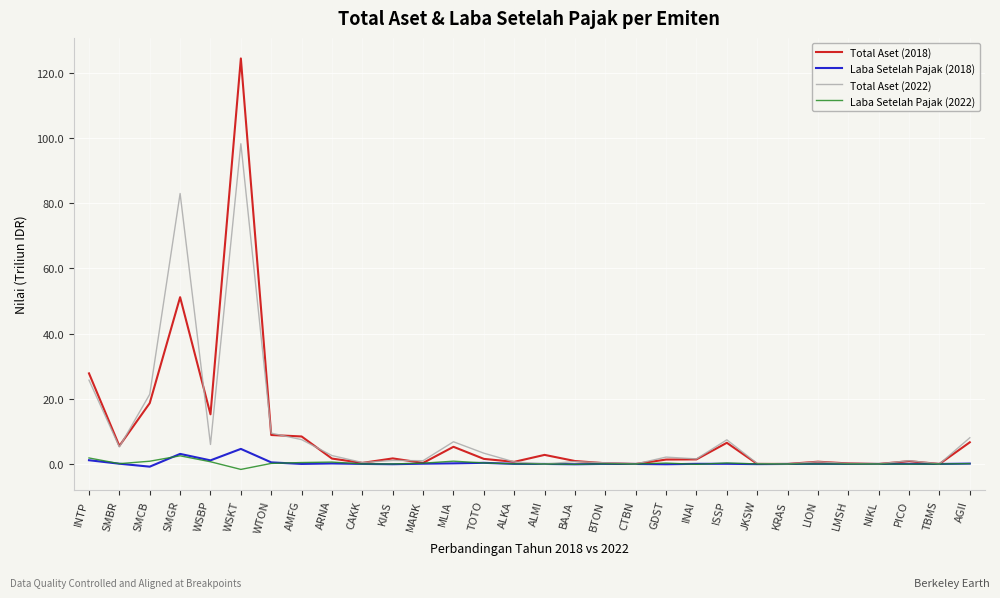

Count the number of categories in the chart.

30